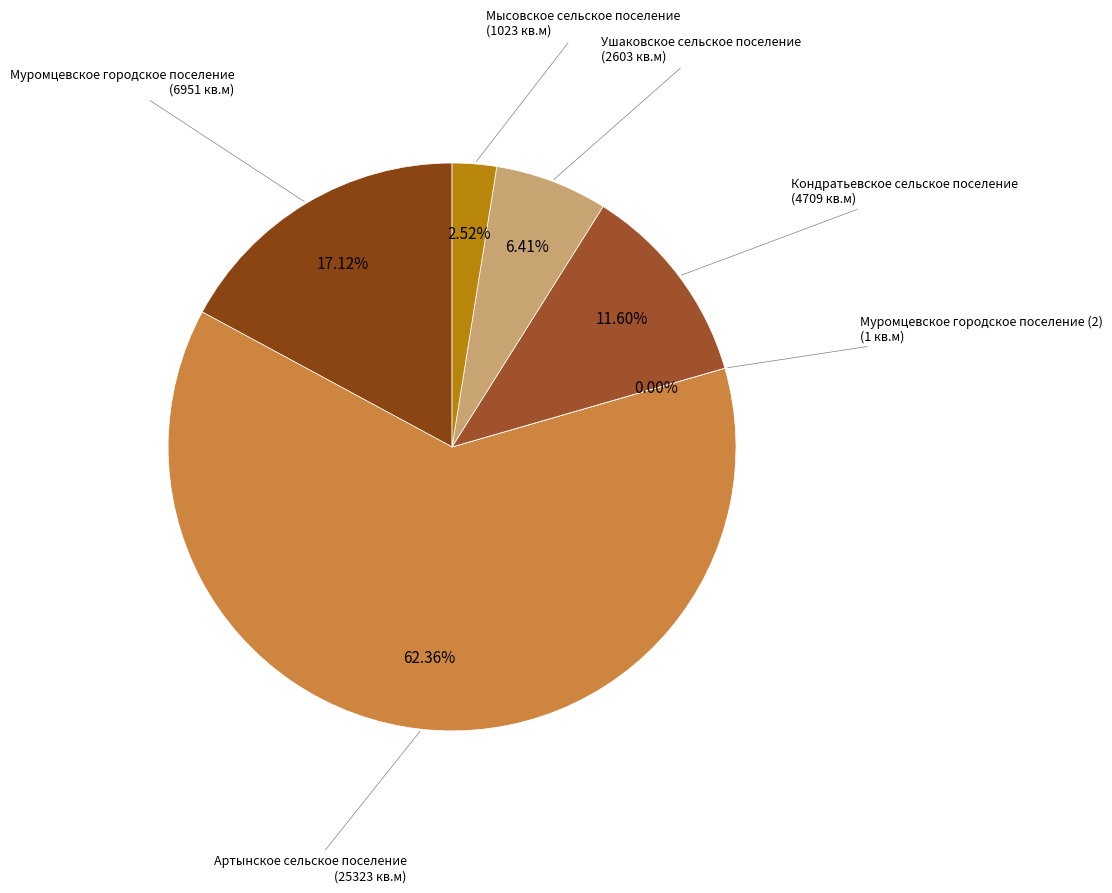

Is Кондратьевское сельское поселение the majority of the pie?

No